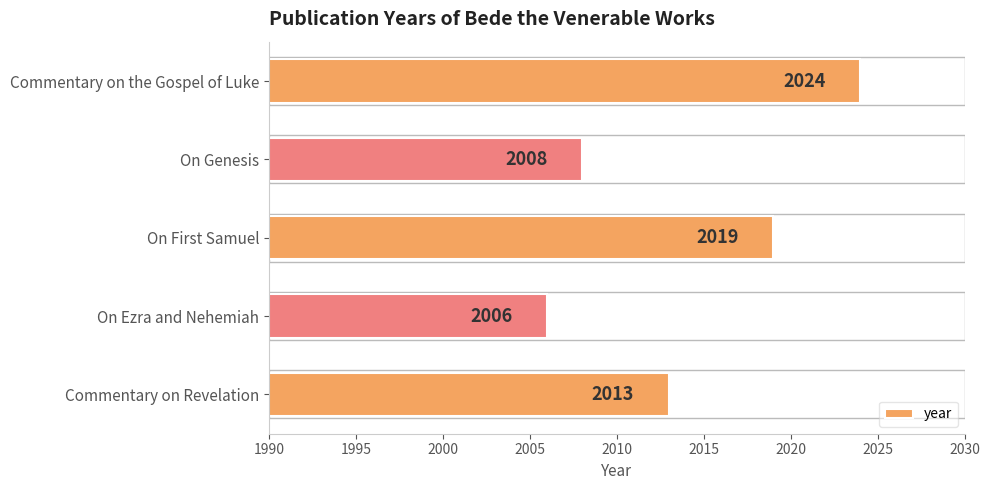

Reading bottom to top, list all the values displayed in this chart.

2013	2006	2019	2008	2024